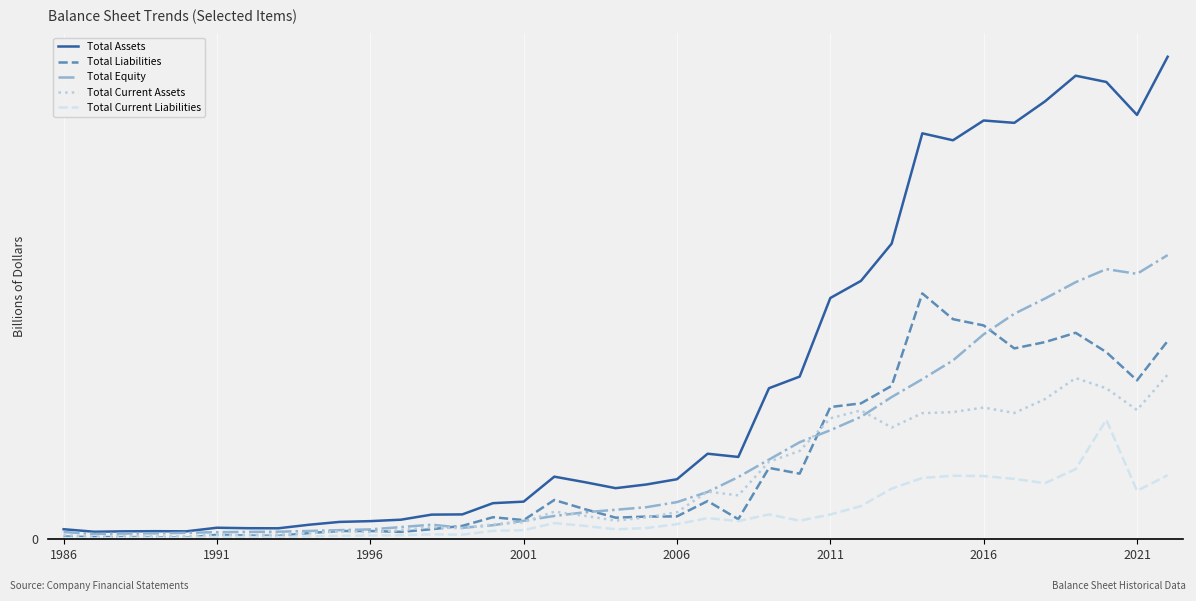

What is the maximum value for Total Current Assets?

0.4